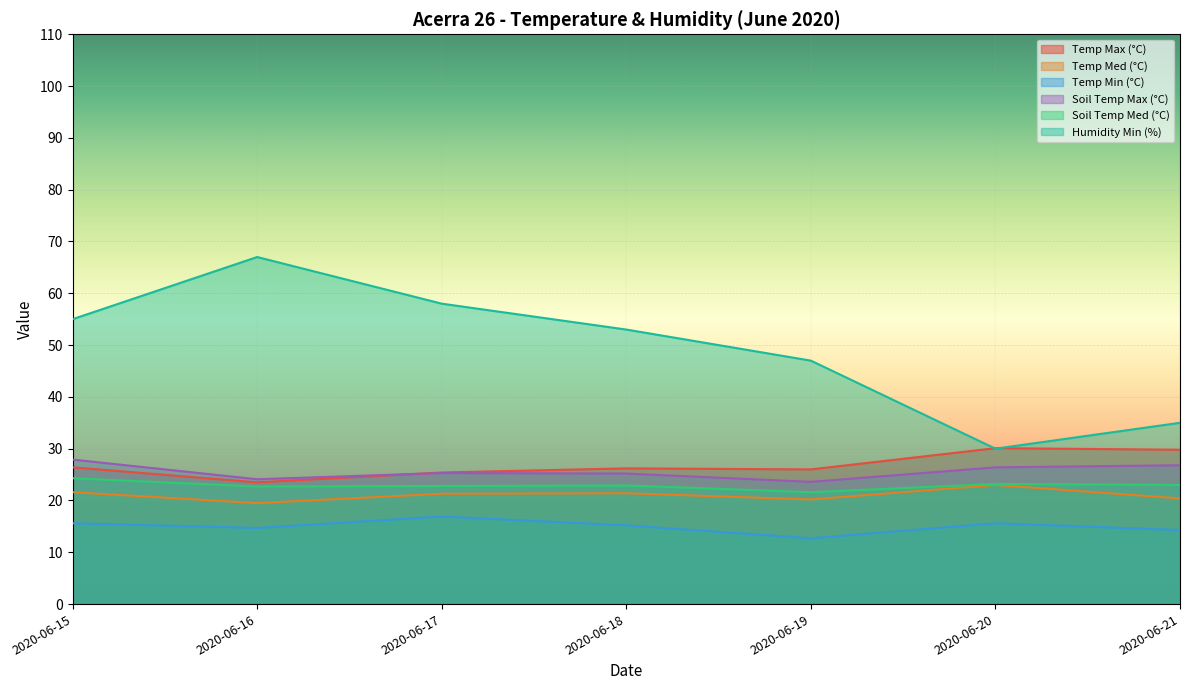

What is the difference between the maximum and minimum values in the Temp Med (°C) series?

3.5